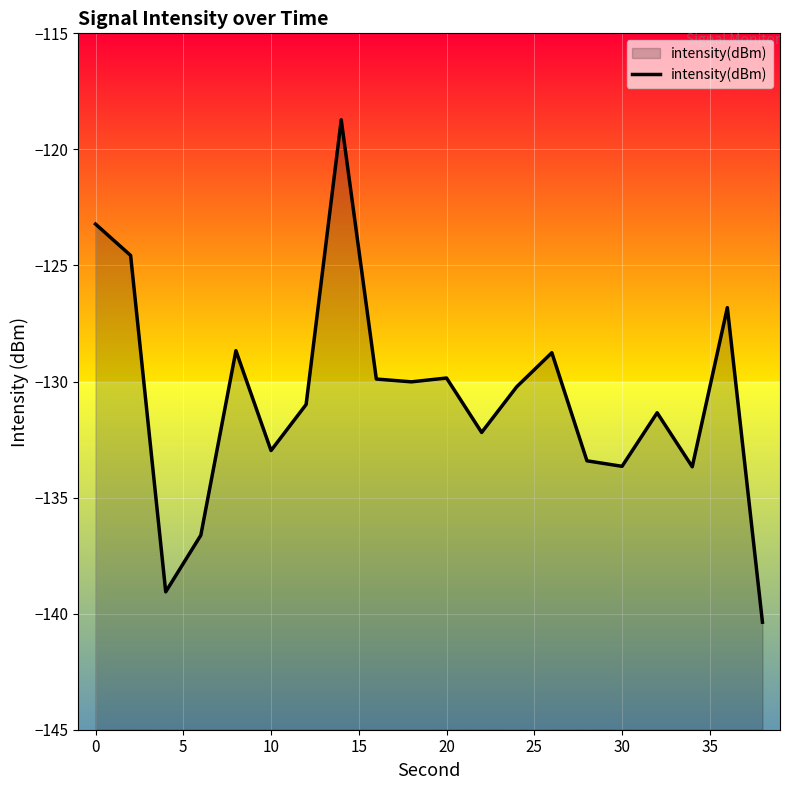

The chart shows a value of -42.0 at 0. True or false?

False